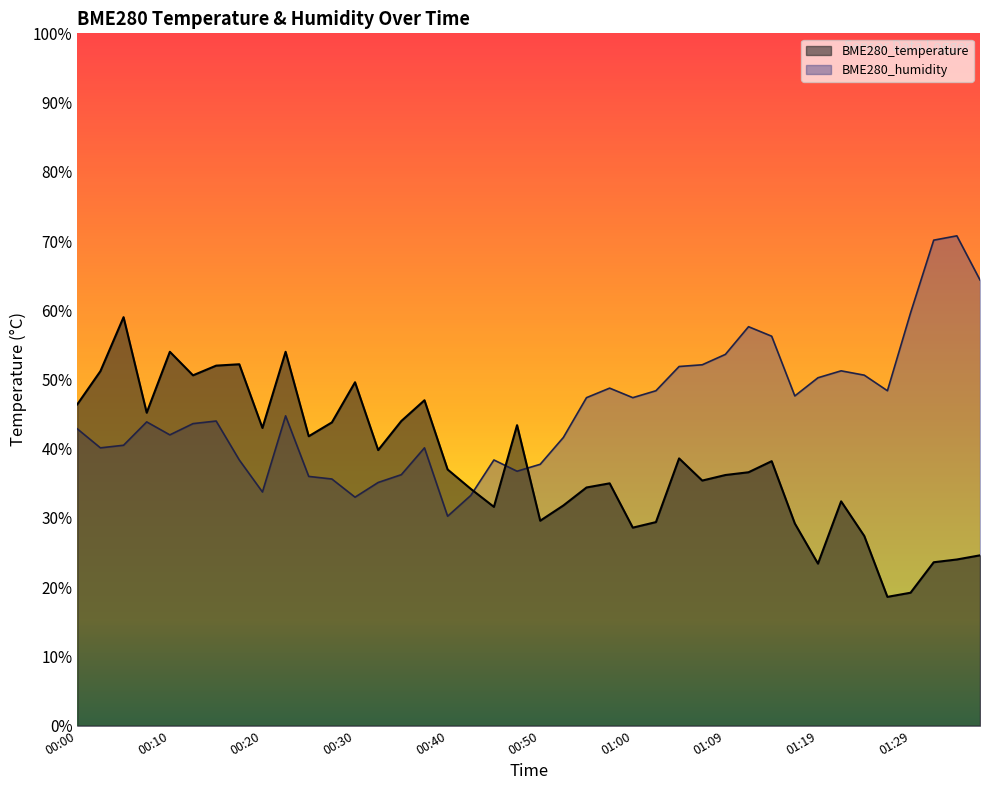

What are all the series names shown in the legend?

BME280_temperature, BME280_humidity